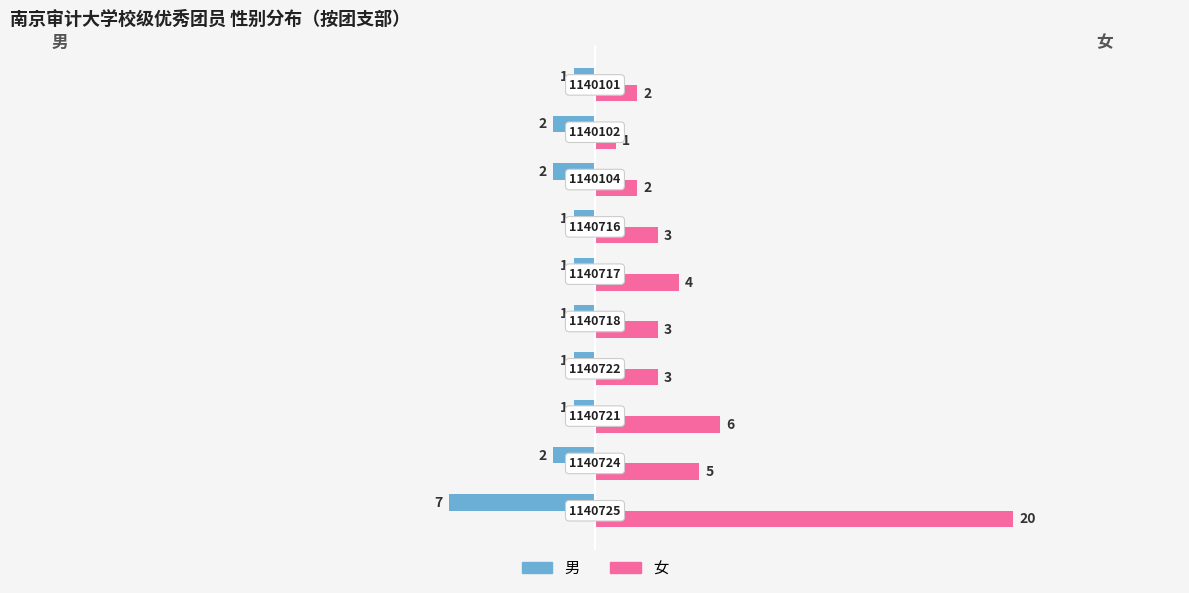

Which series has the widest spread of values?

女